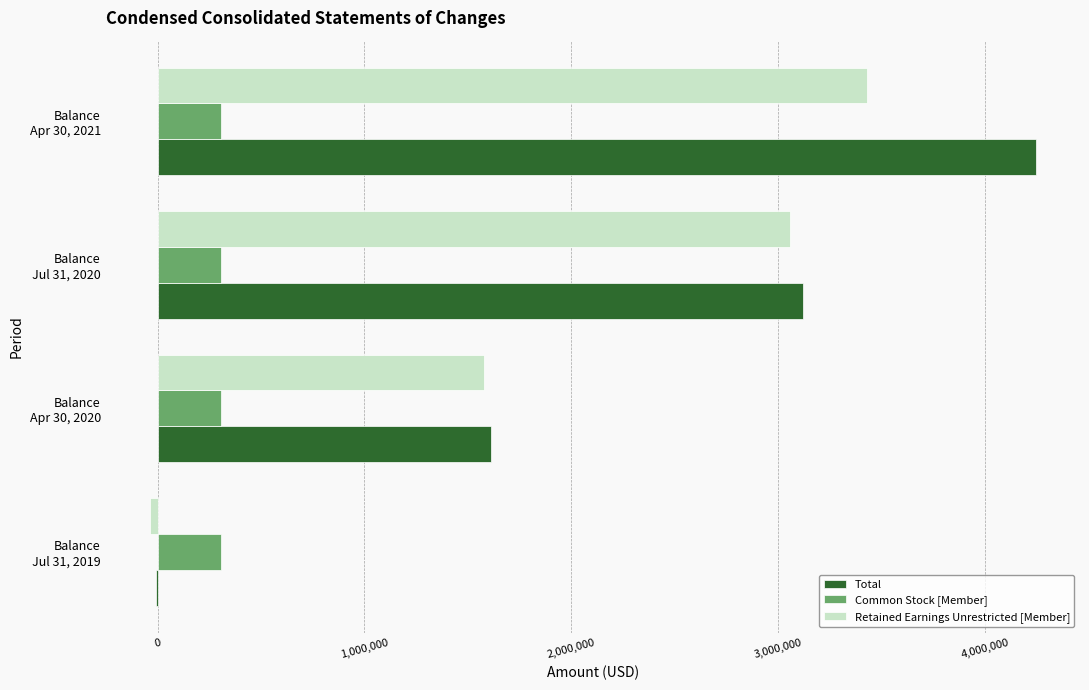

How many values in Total are above zero?

3